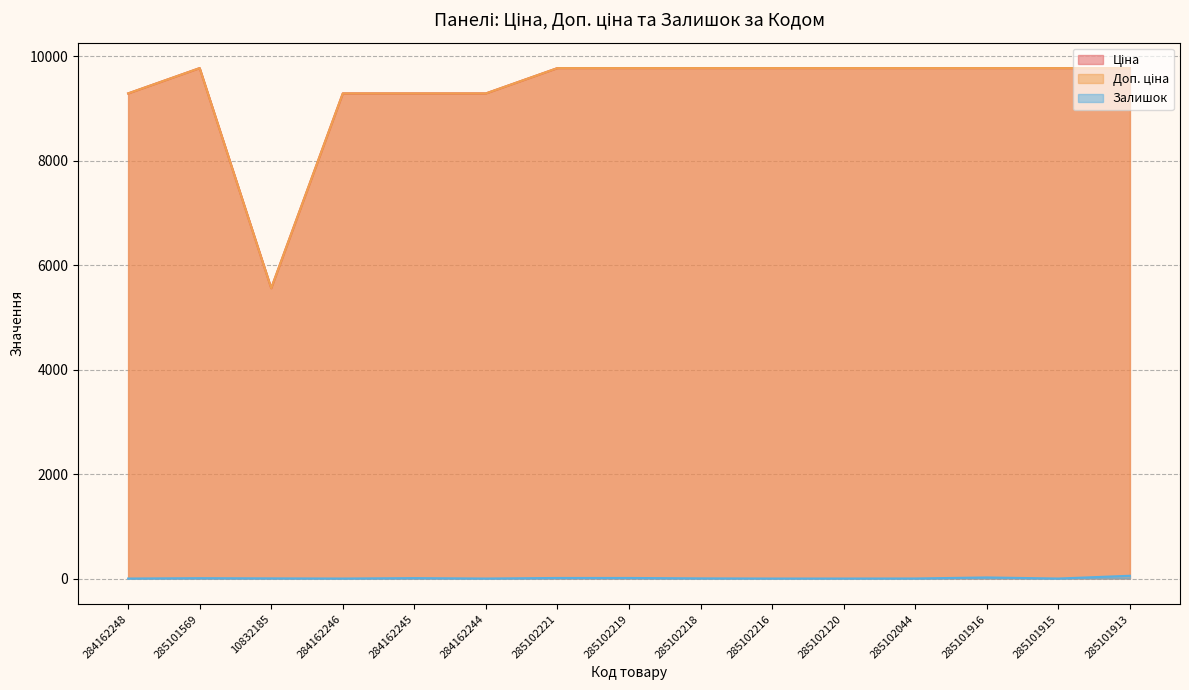

What is the difference between the highest and lowest values at 285102218?

9772.5